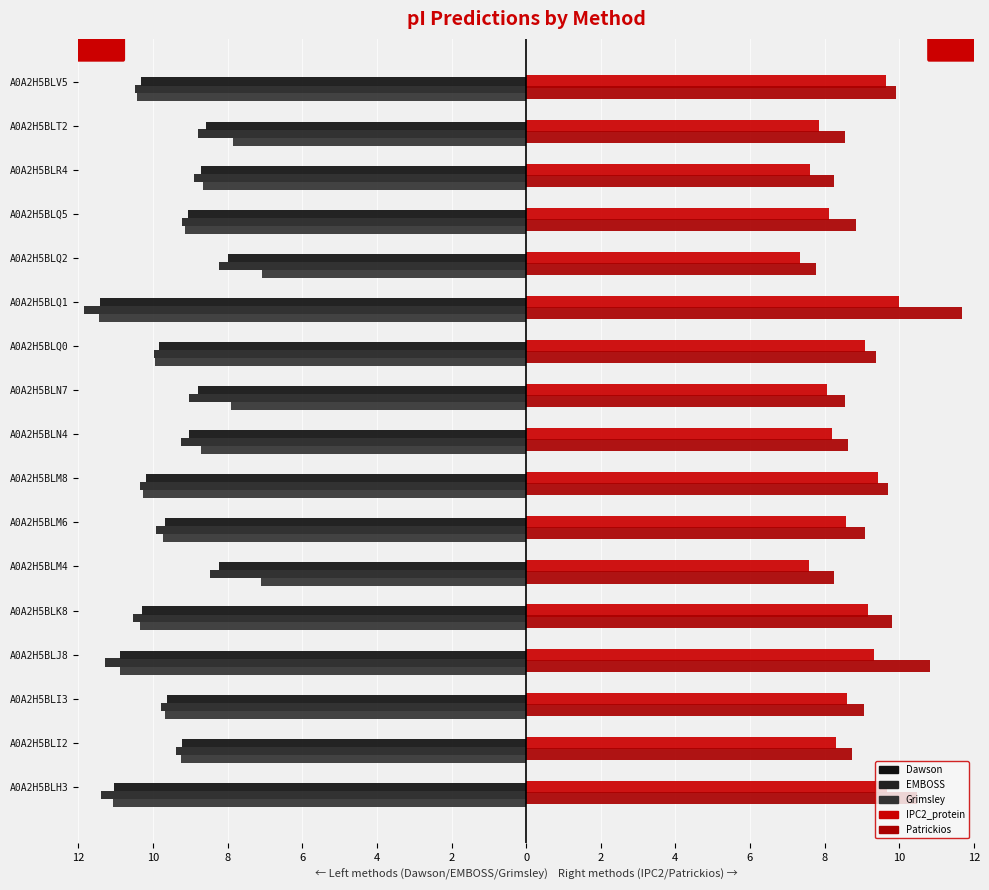

Are the bars grouped side by side (vs. stacked)?

Yes